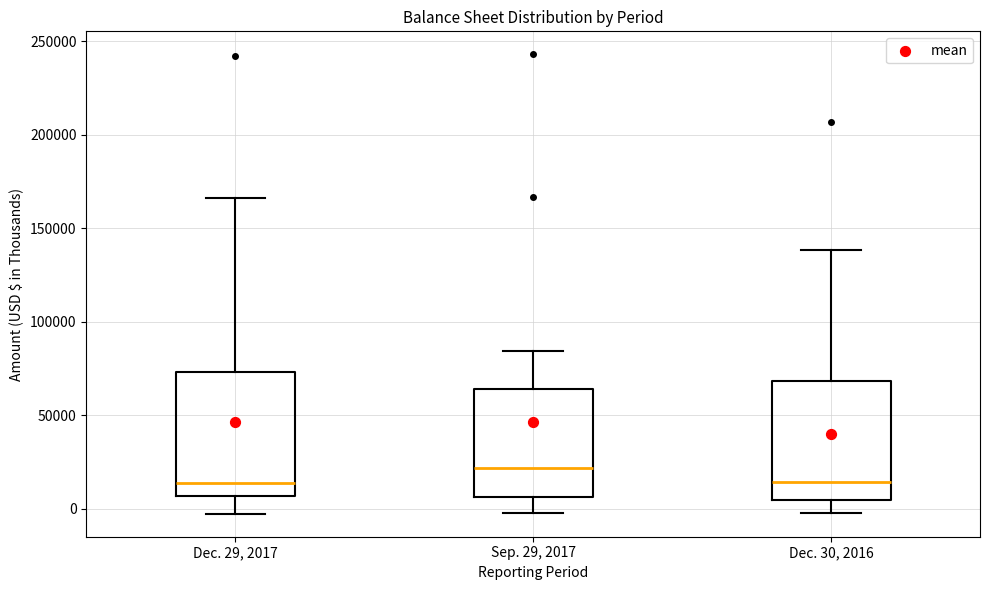

Reading left to right, read every box against the y-axis: the position of its median line, the range the box covers, and the ends of its whiskers. The values are not printed on the chart, so give them approximately, as read against the axis.

Dec. 29, 2017: median 15000, box 5000 to 75000, whiskers -5000 to 165000
Sep. 29, 2017: median 20000, box 5000 to 65000, whiskers 0 to 85000
Dec. 30, 2016: median 15000, box 5000 to 70000, whiskers 0 to 140000